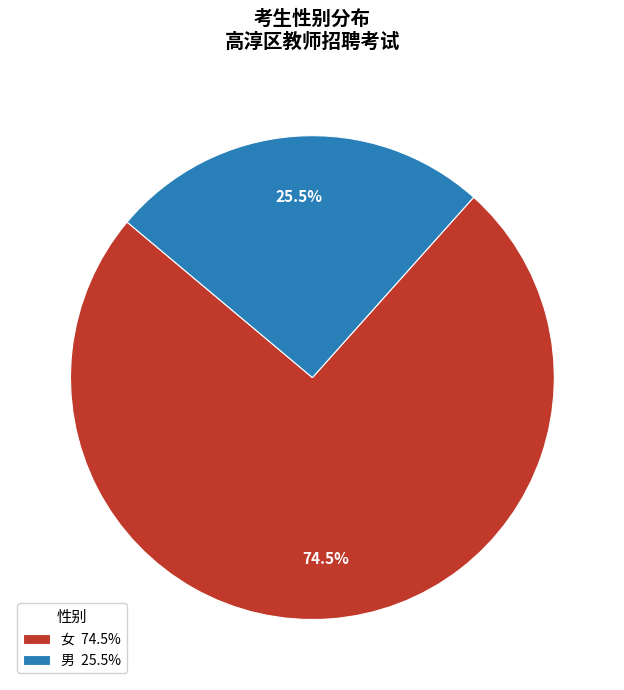

What is the ratio of the value at 男 to the value at 女?

0.3